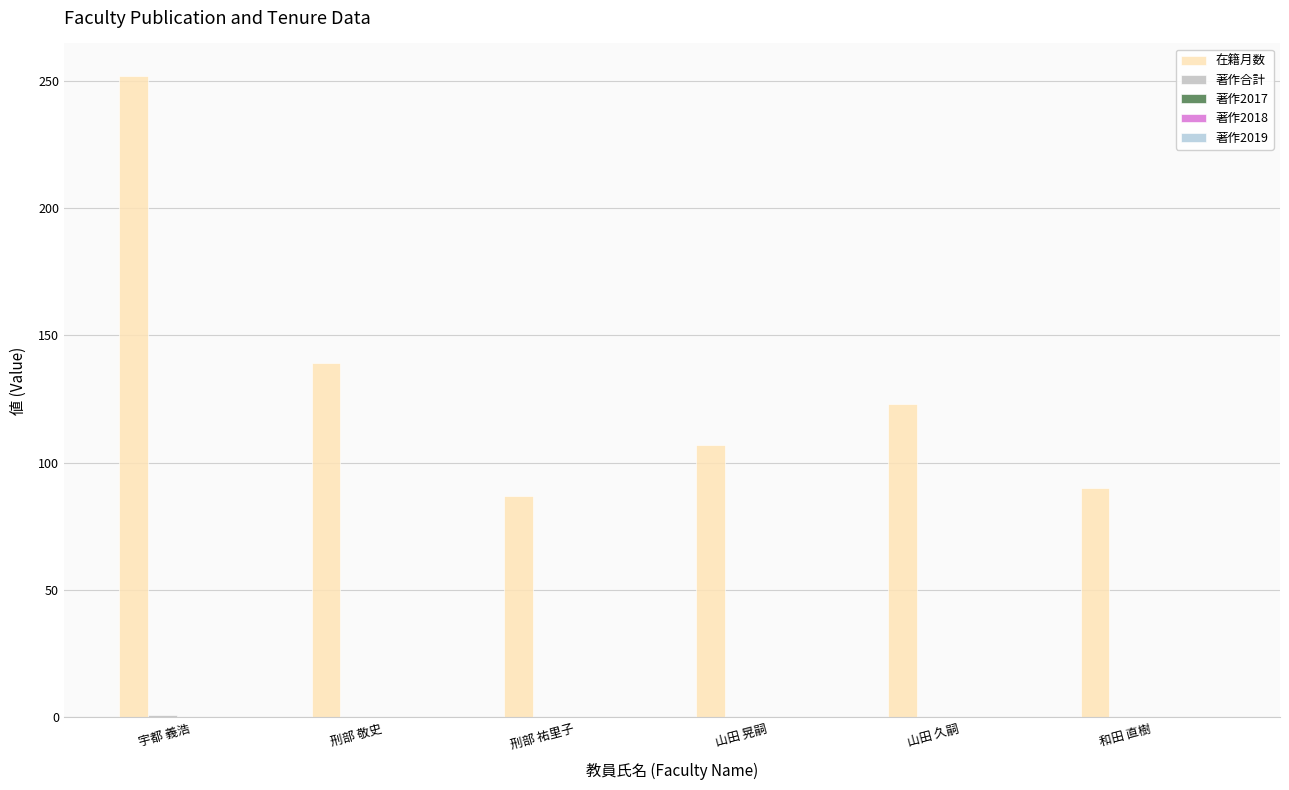

Rank the series by their maximum value, from highest to lowest.

在籍月数, 著作合計, 著作2017, 著作2018, 著作2019